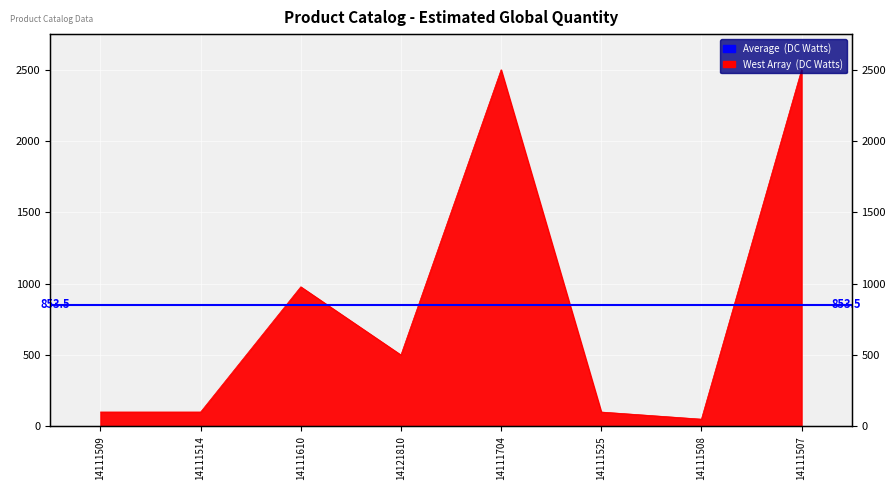

How many categories are shown in the chart?

8